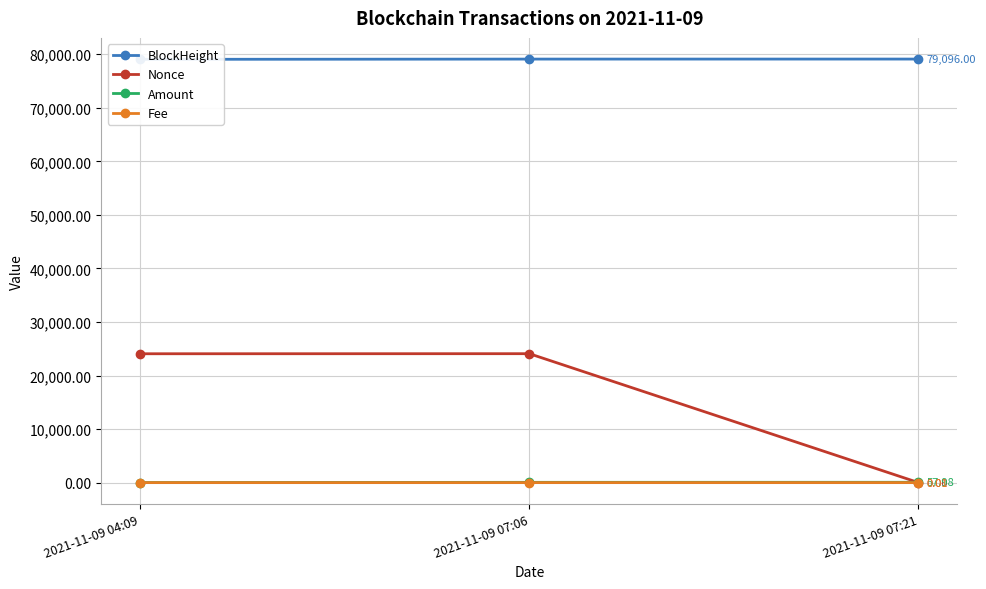

Between 2021-11-09 04:09 and 2021-11-09 07:06, which series saw the biggest shift?

BlockHeight